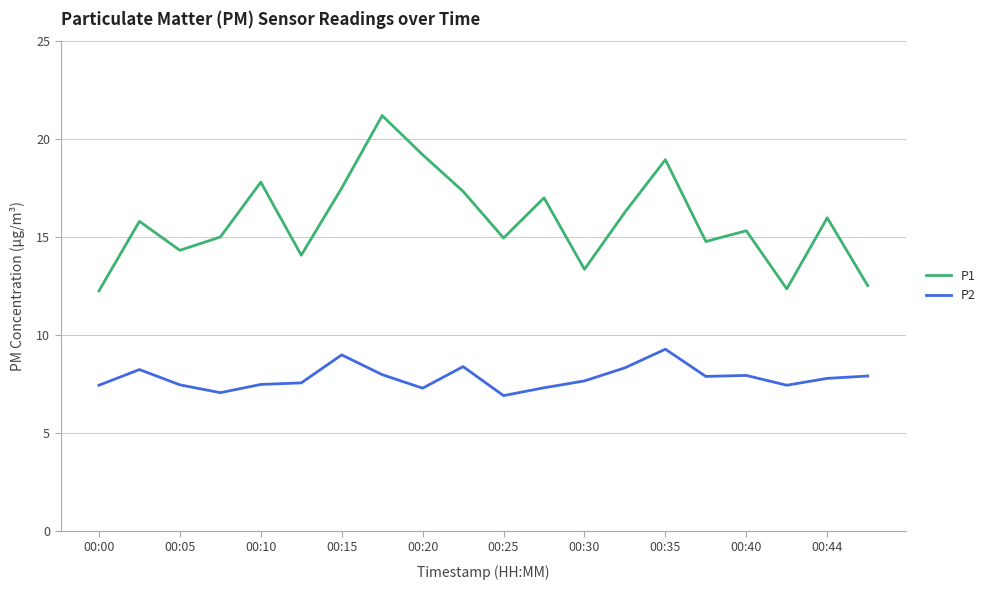

What are all the series names shown in the legend?

P1, P2